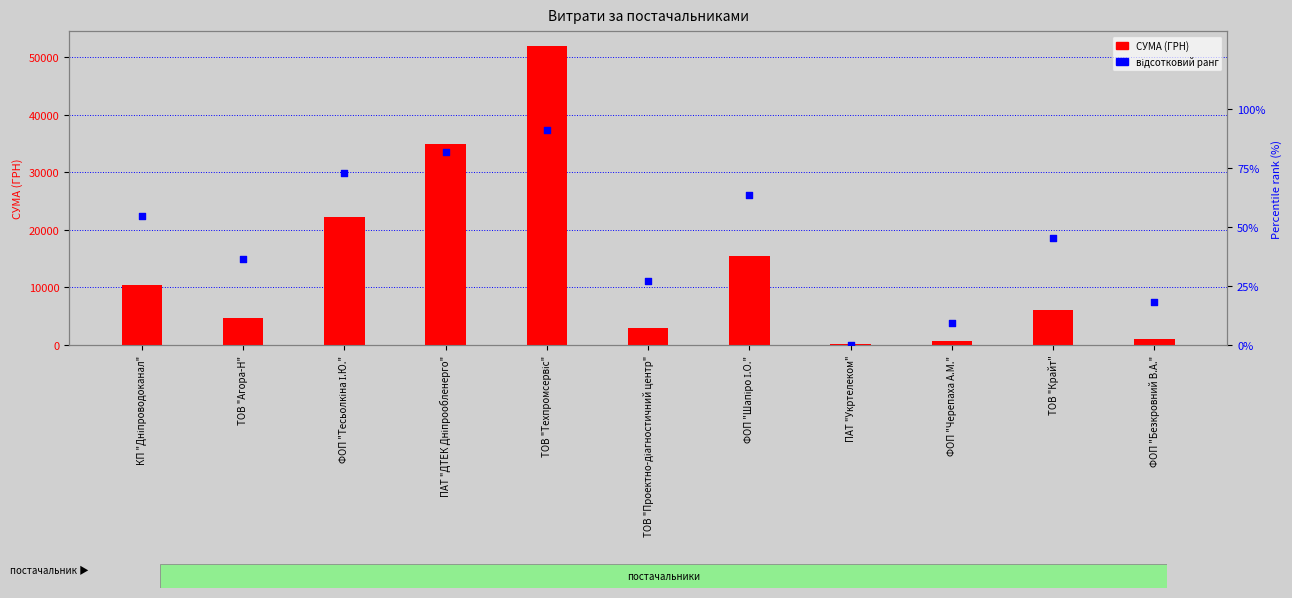

Which series contains the lowest Y value?

відсотковий ранг